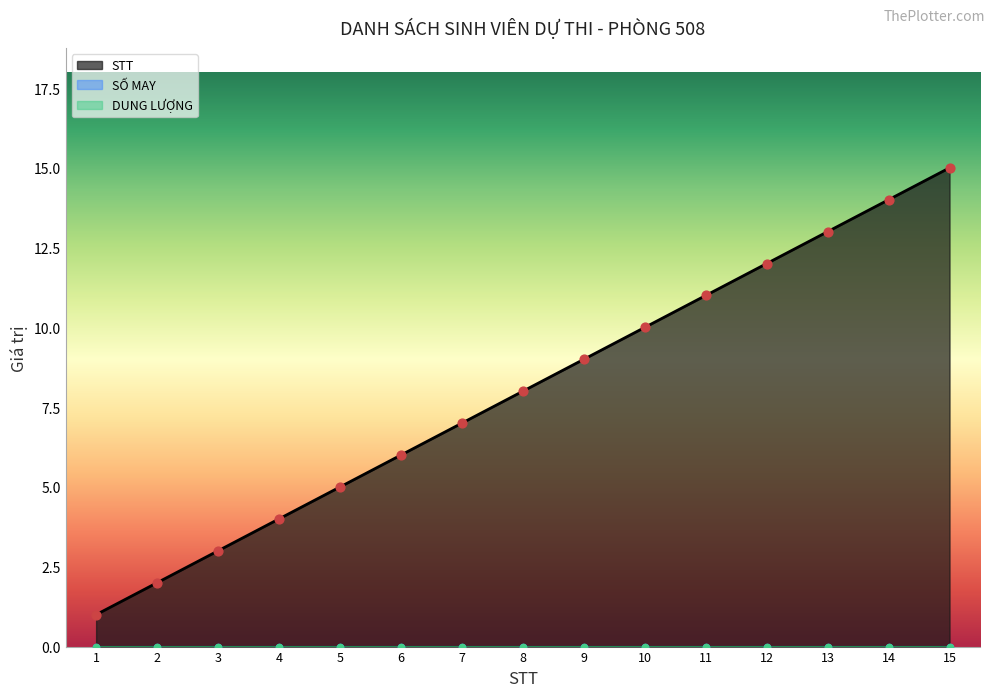

Is the value of STT at 14 greater than the value of DUNG LƯỢNG at 8?

Yes